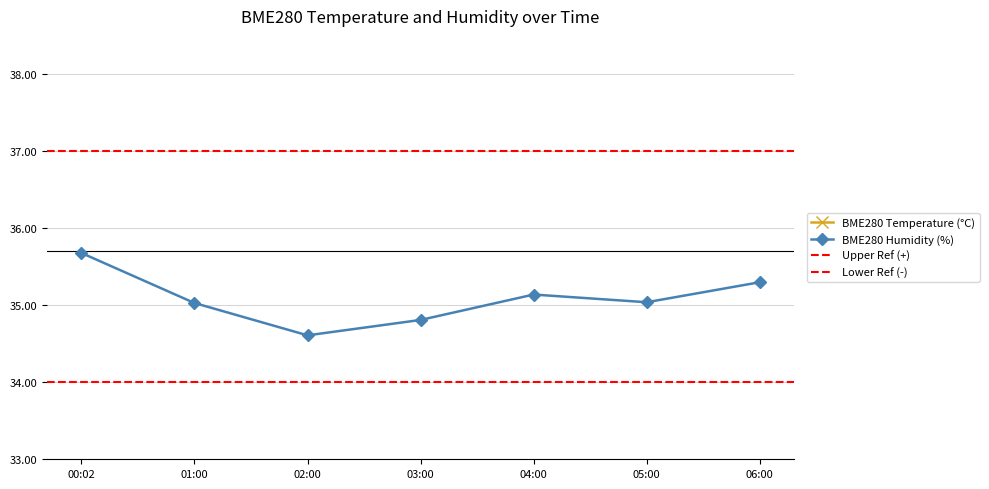

List the labels in order of BME280_humidity value, smallest first.

02:00, 03:00, 01:00, 05:00, 04:00, 06:00, 00:02